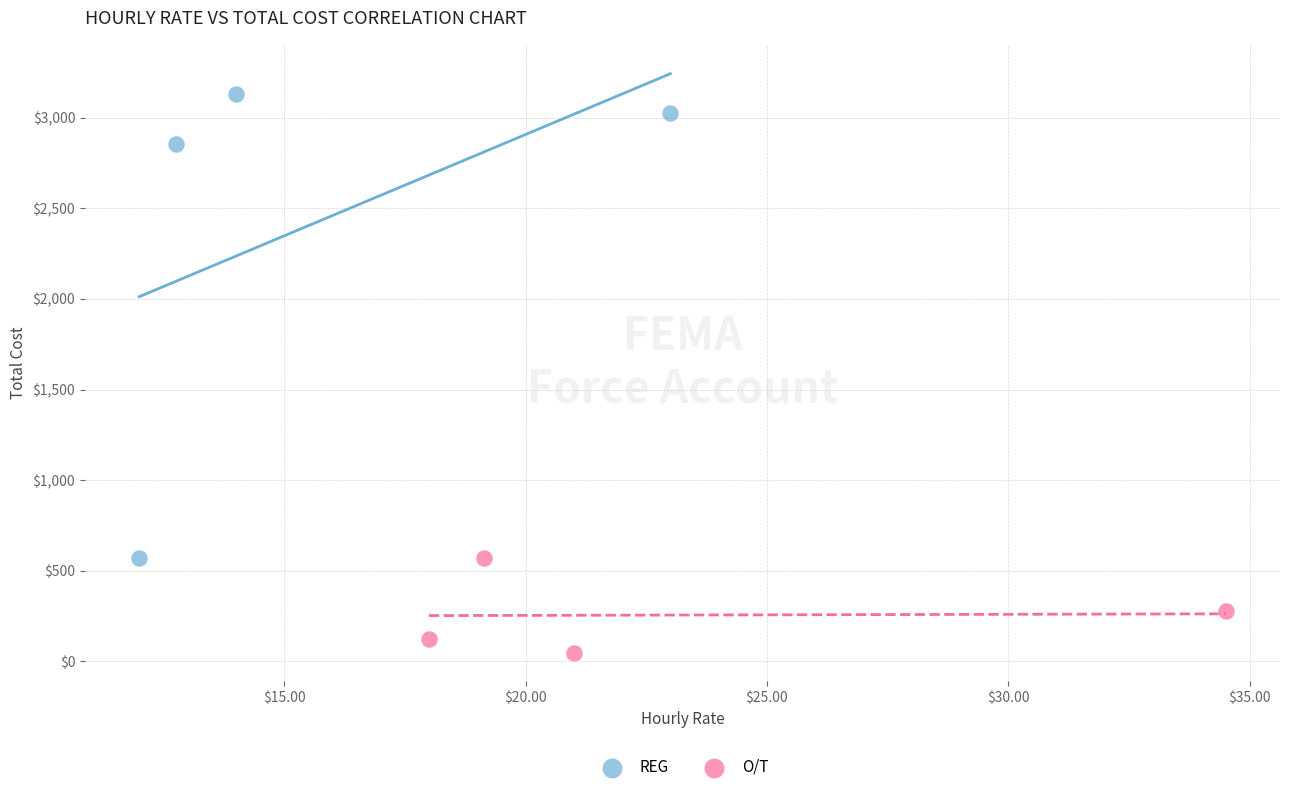

What are all the series names shown in the legend?

REG, O/T